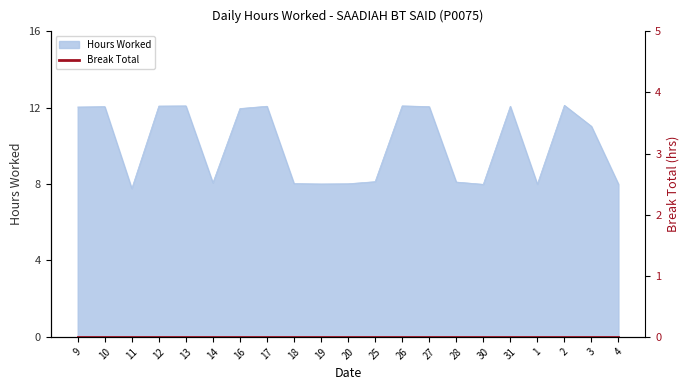

Where is the data nearest to the value 9?

25